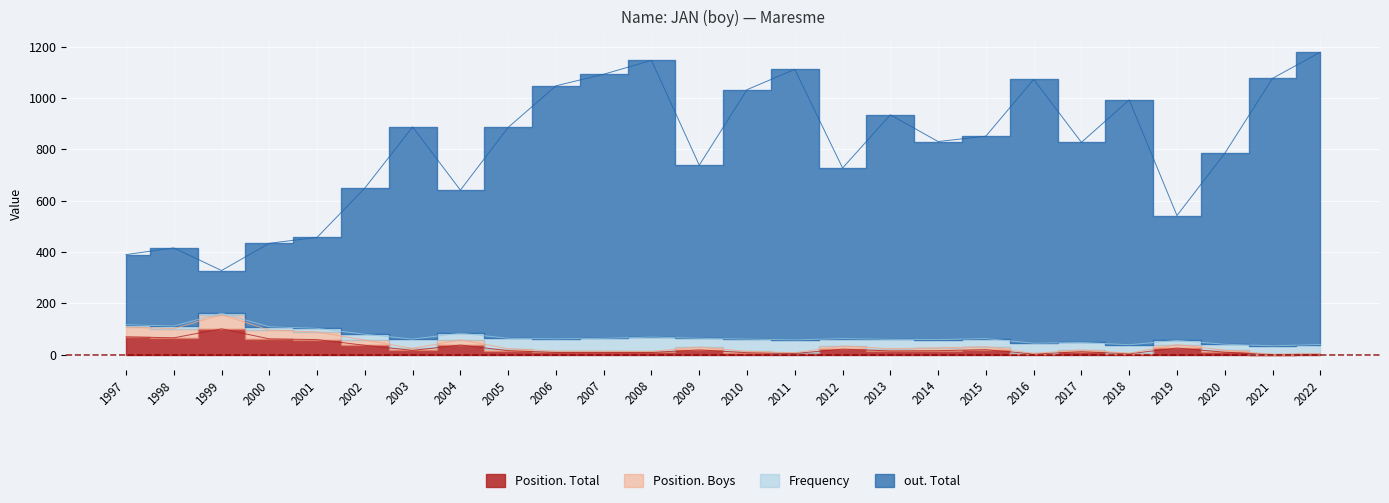

True or false: out. Total and Position. Total cross at least once.

False